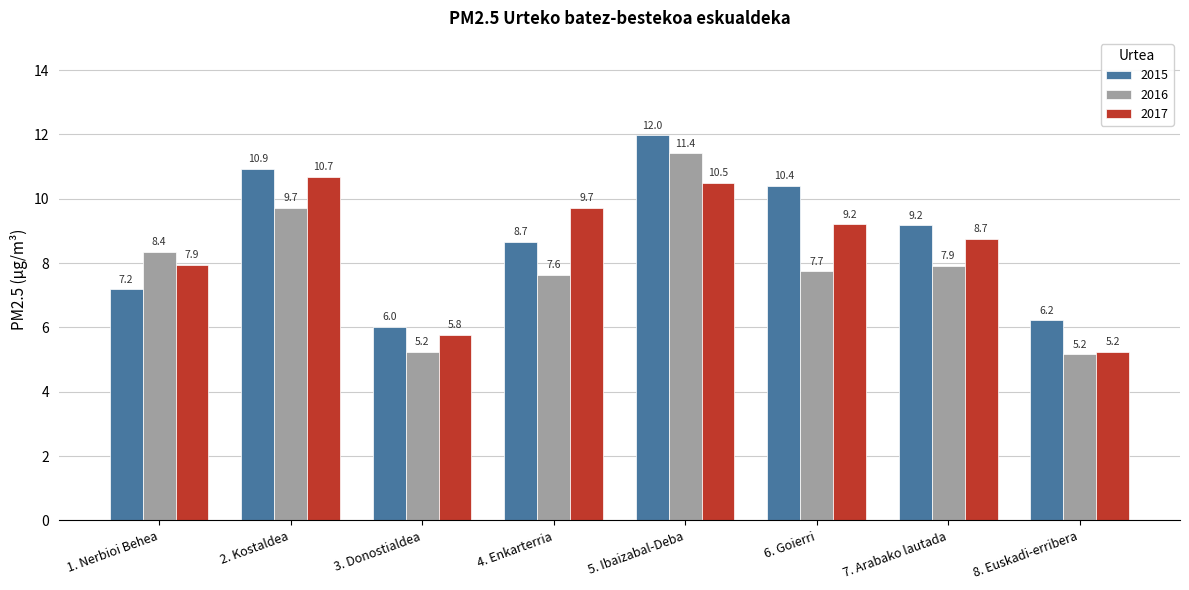

What is the difference between the 2016 values at 6. Goierri and 8. Euskadi-erribera?

2.6